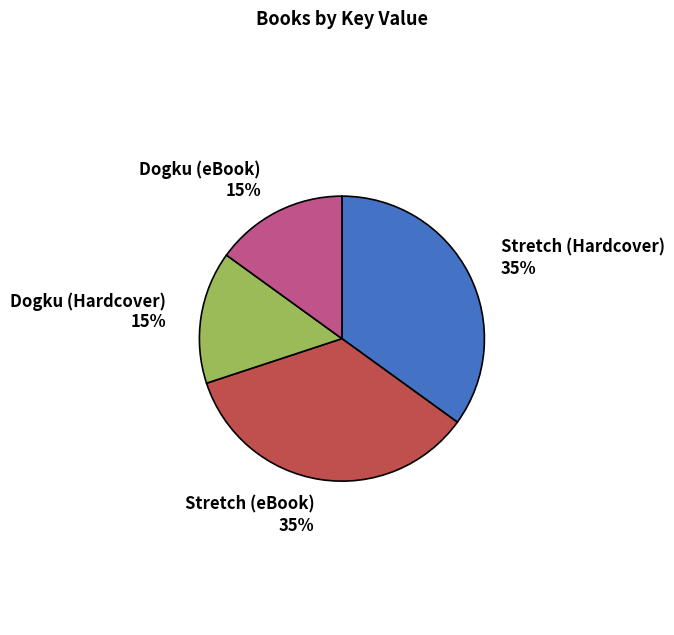

To the nearest percent, what percentage of the pie is Stretch (eBook)?

35%